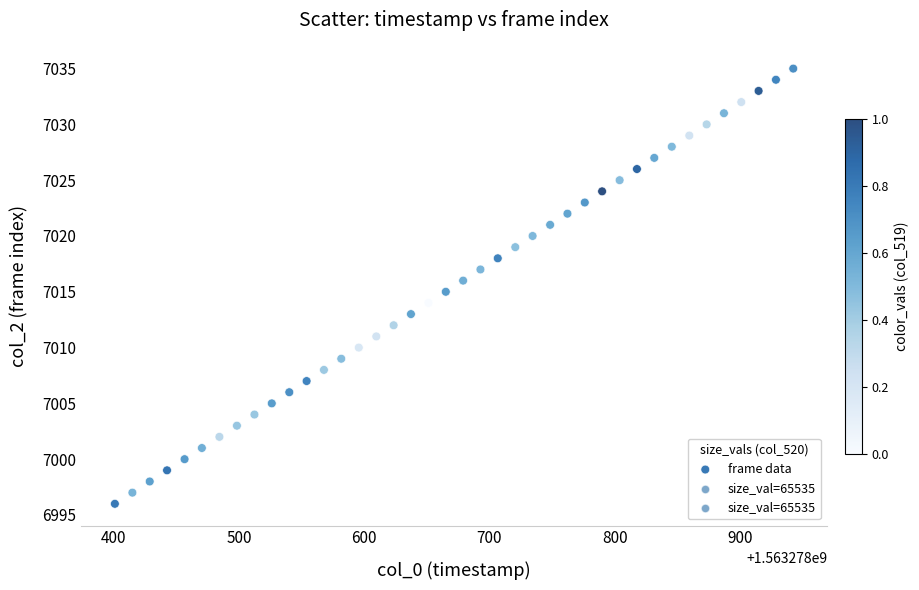

Count the number of points in this scatter plot.

40